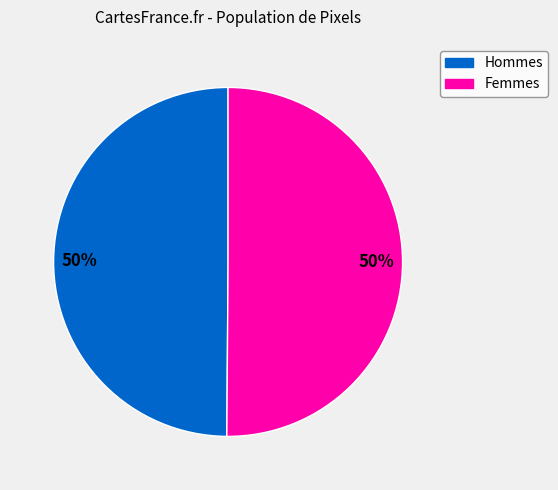

How many slices are in this pie chart?

2